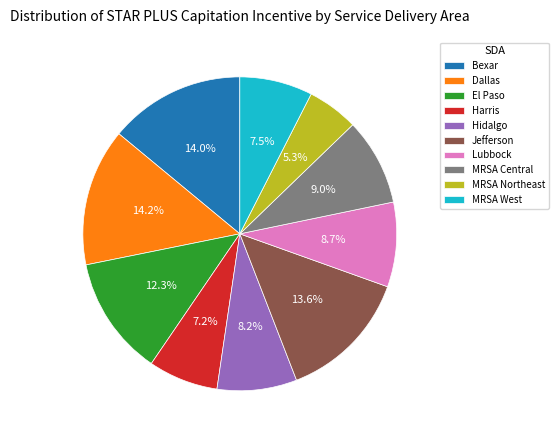

To the nearest percent, what is the difference between the largest and smallest slice percentages?

9%